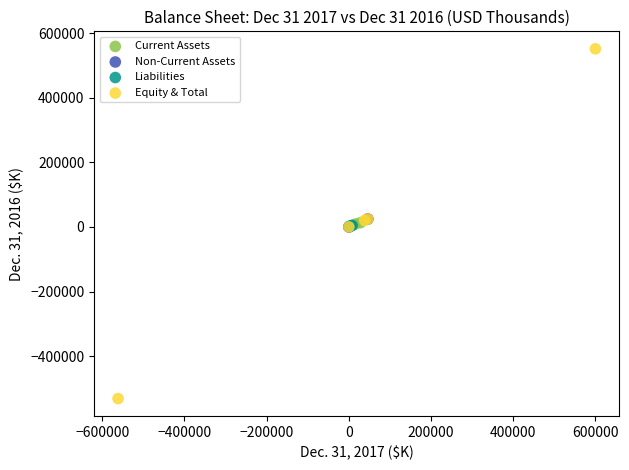

What are all the series names shown in the legend?

Current Assets, Non-Current Assets, Liabilities, Equity & Total